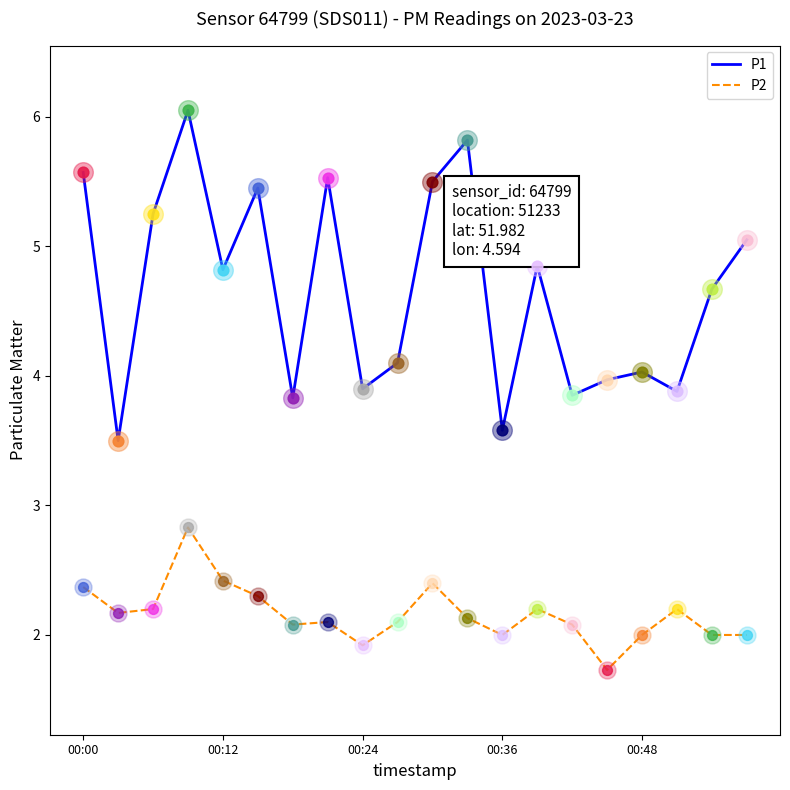

Which series has the largest total across all categories?

P1